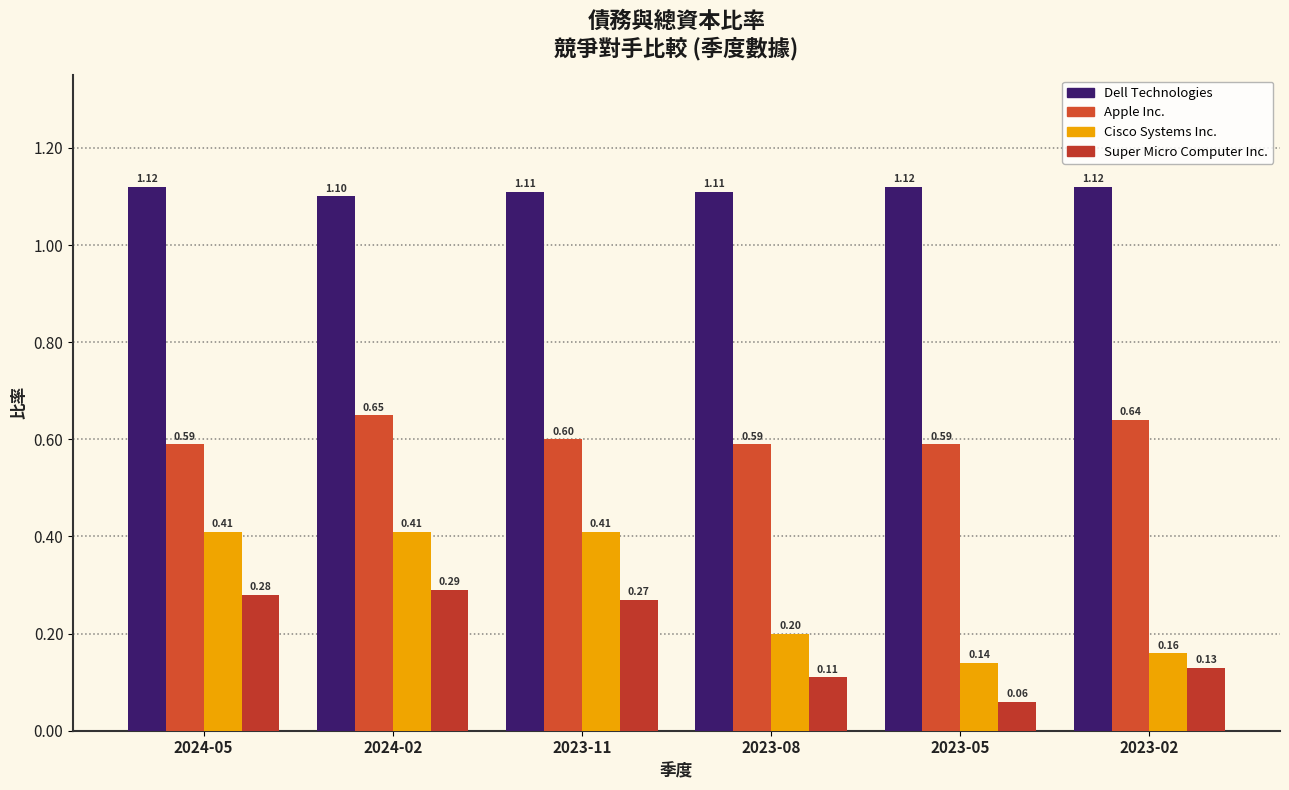

What is the label of the 3rd bar from the right?

2023-08